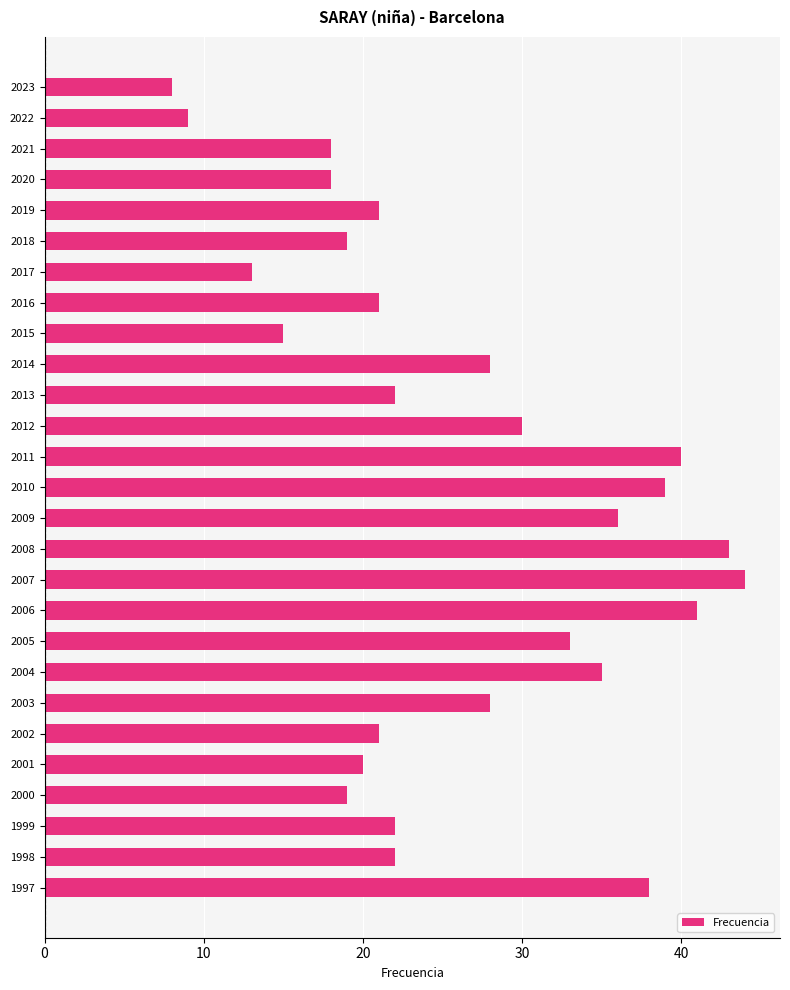

Reading top to bottom, transcribe all the data shown in this chart.

8	9	18	18	21	19	13	21	15	28	22	30	40	39	36	43	44	41	33	35	28	21	20	19	22	22	38